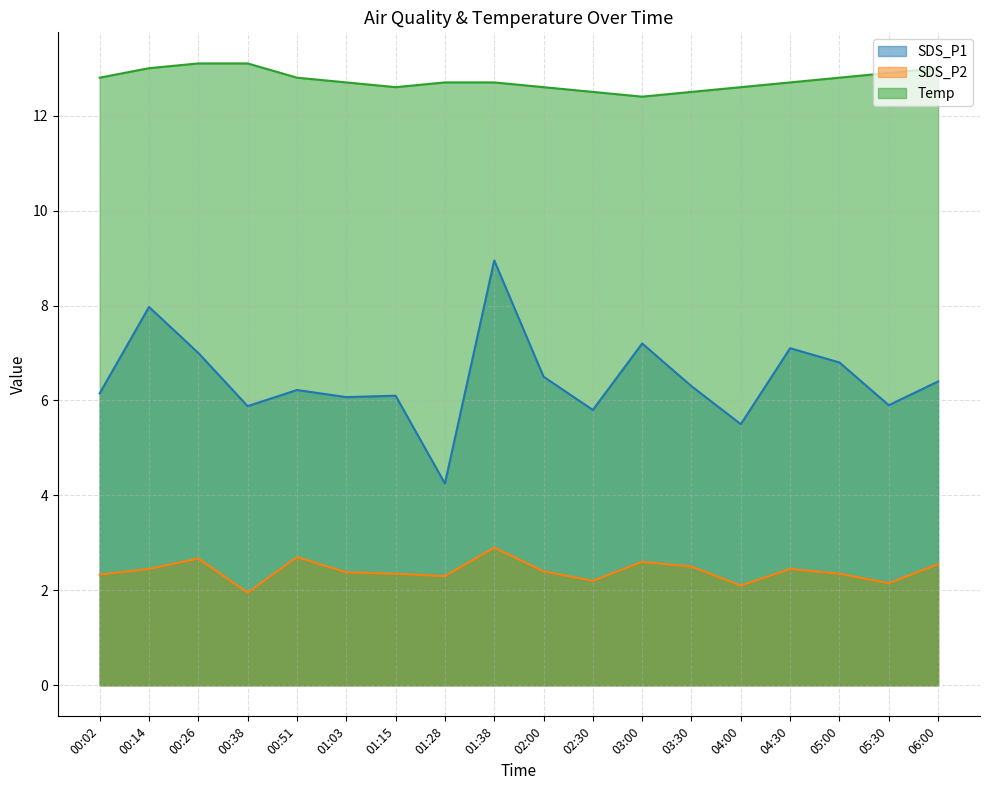

Between 04:30 and 01:38, which is larger?

01:38